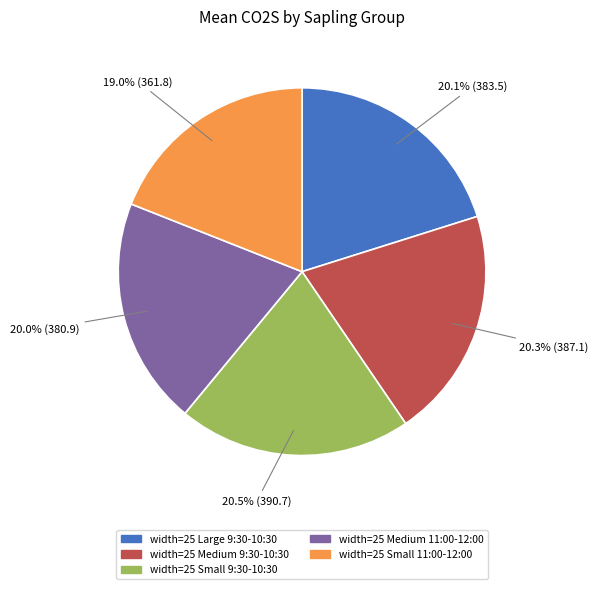

What is the ratio of the value at width=25 Medium 11:00-12:00 to the value at width=25 Large 9:30-10:30?

1.0